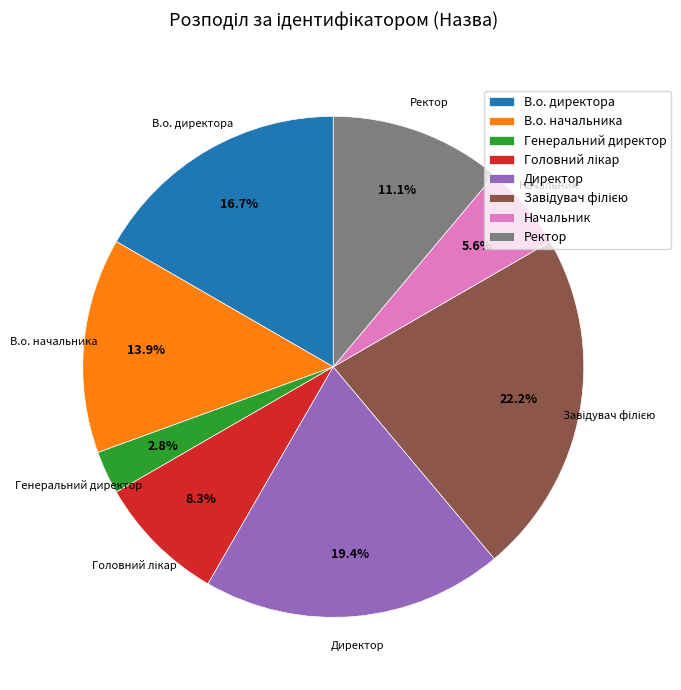

Which category has the smallest portion of the pie?

Генеральний директор